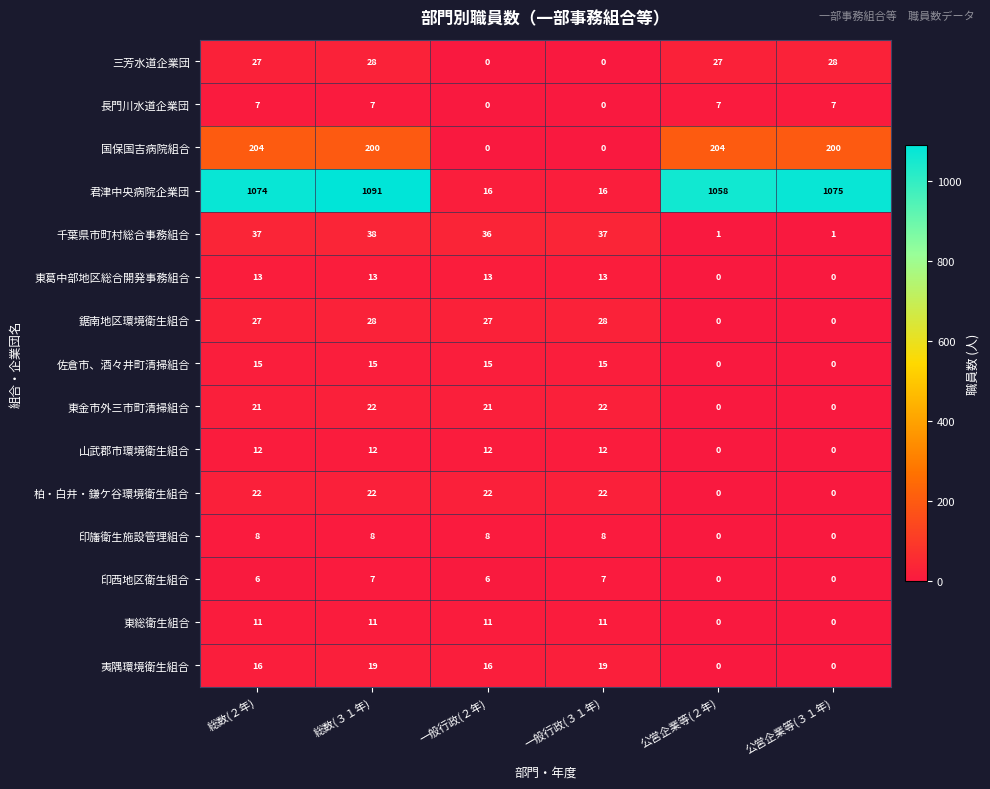

What is the total value across all series at 公営企業等(２年)?

1297